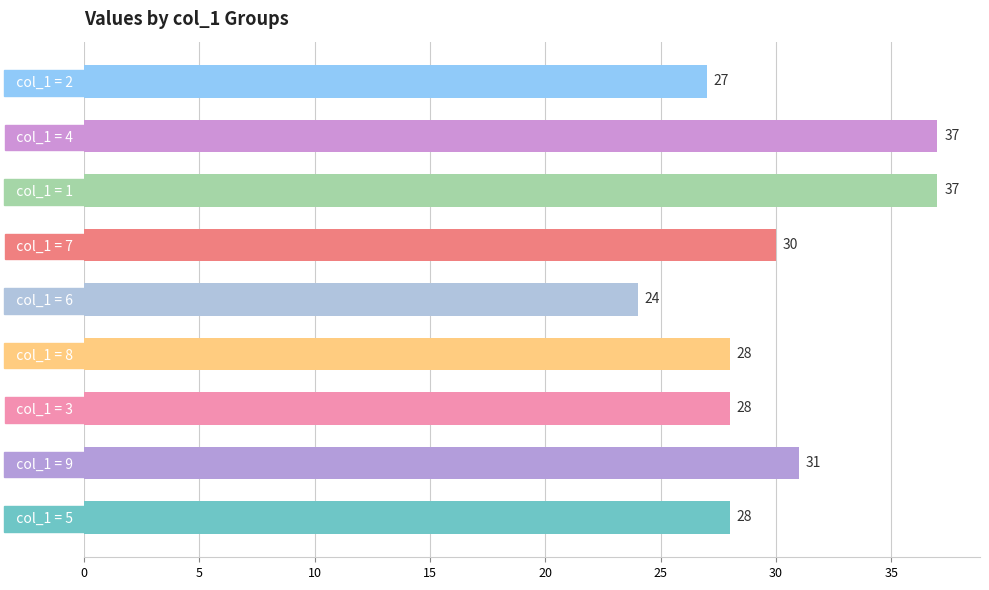

Approximately how many times larger is the value at   col_1 = 7   compared to   col_1 = 9  ?

1.0